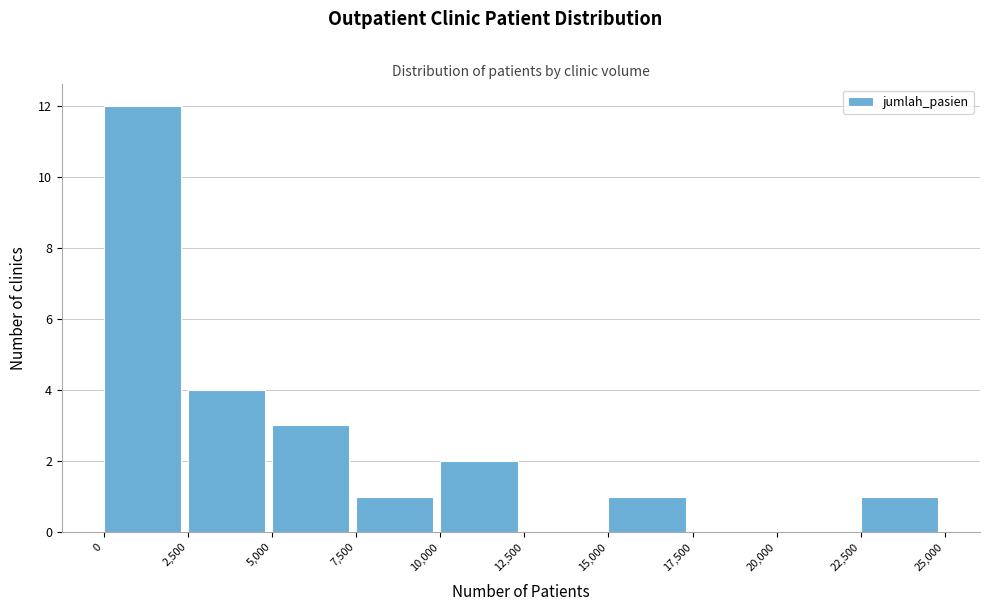

Over which range of the x-axis is the bar tallest?

0 to 2,500